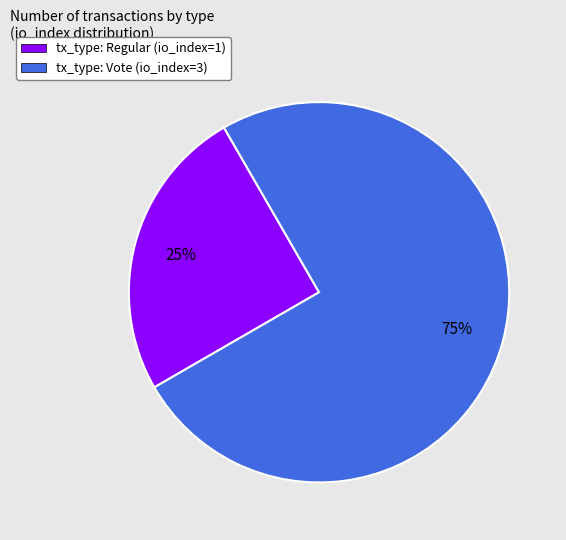

Which slice is the largest?

tx_type: Vote (io_index=3)